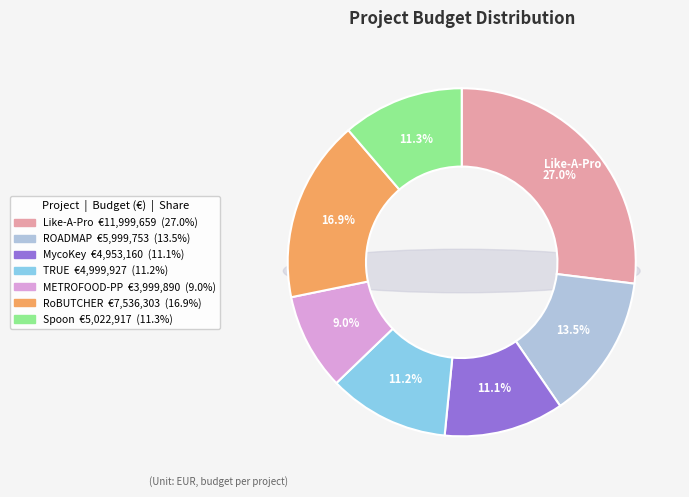

How much of the chart is everything except TRUE?

88.8%